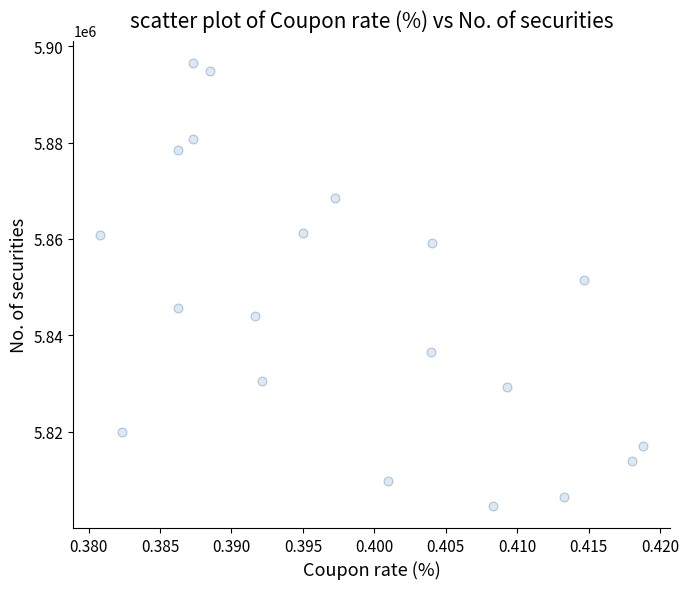

What is the range of Y values (max minus min)?

91918.2